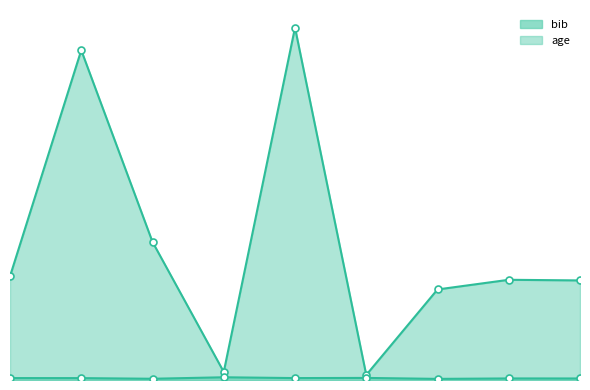

What is the value of the age point at the 2nd from the left?

47